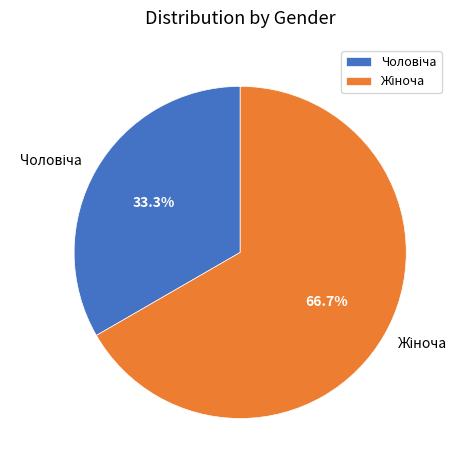

Does any single category account for the majority?

Yes